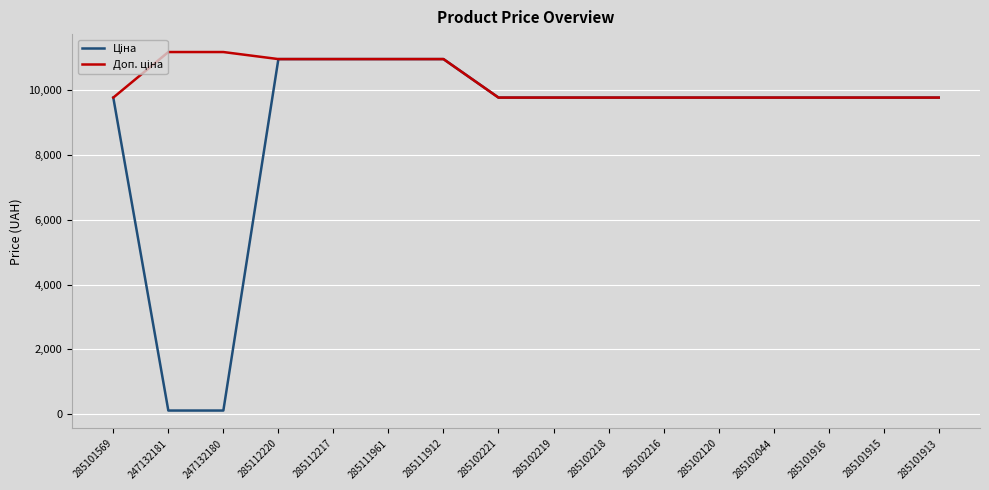

What is the total value across all series at 285101913?

19551.0